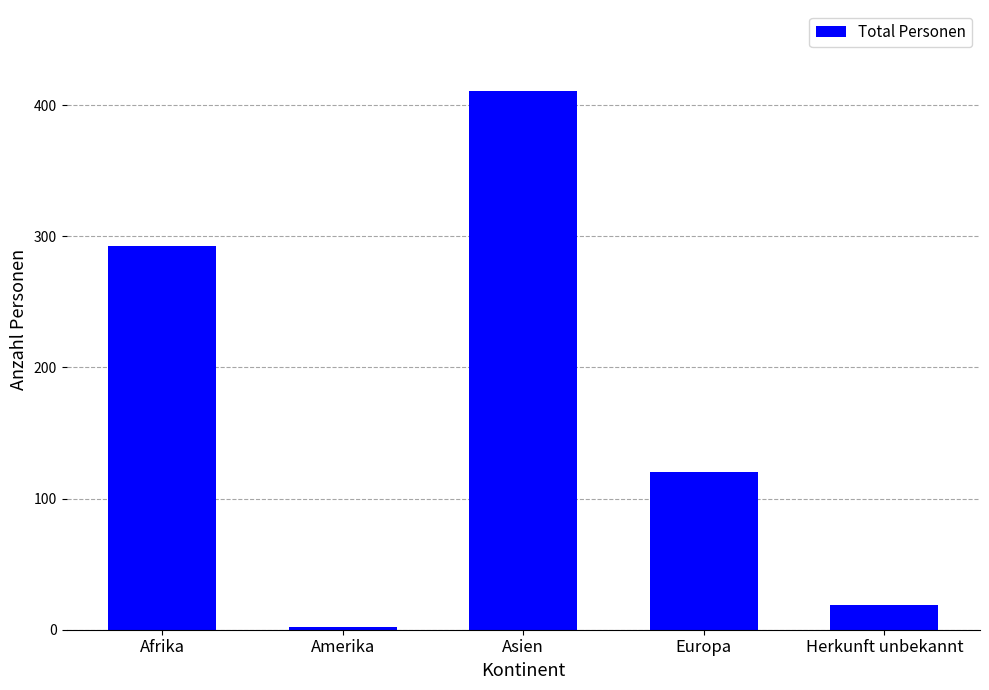

What position from the left is Europa?

4